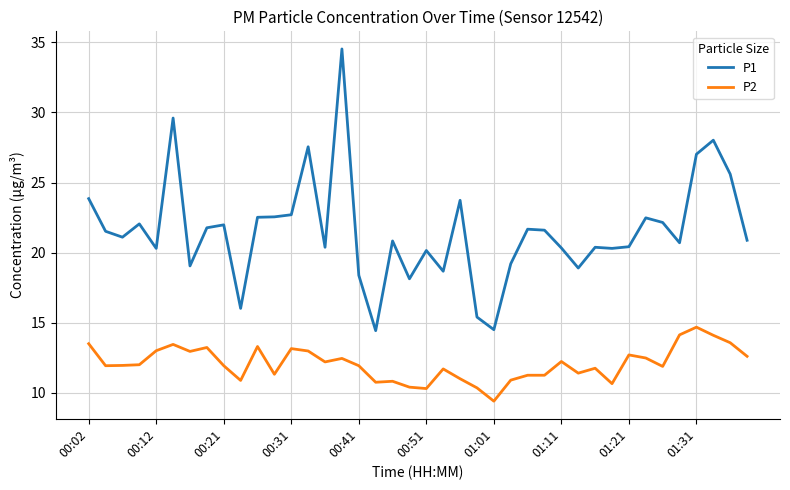

What is the difference between the second highest and second lowest values in the P1 series?

15.1